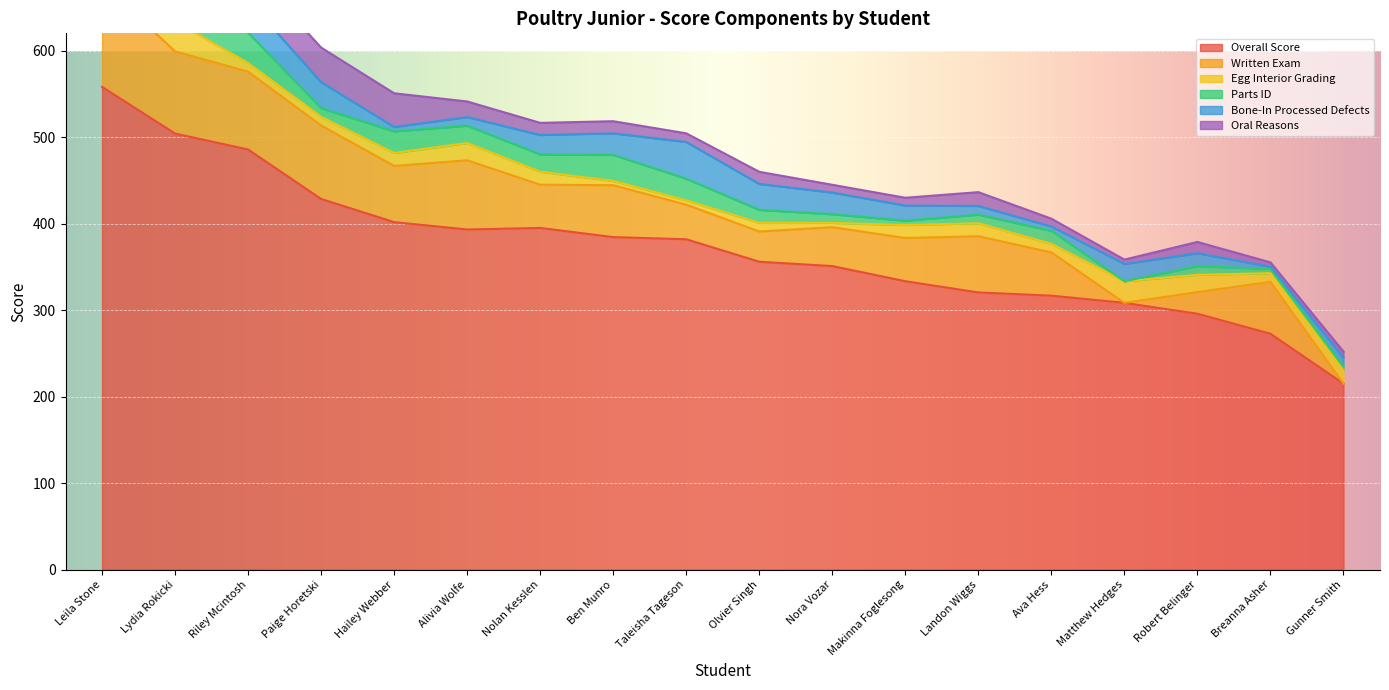

What are all the series names shown in the legend?

Overall Score, Written Exam, Egg Interior Grading, Parts ID, Bone-In Processed Defects, Oral Reasons